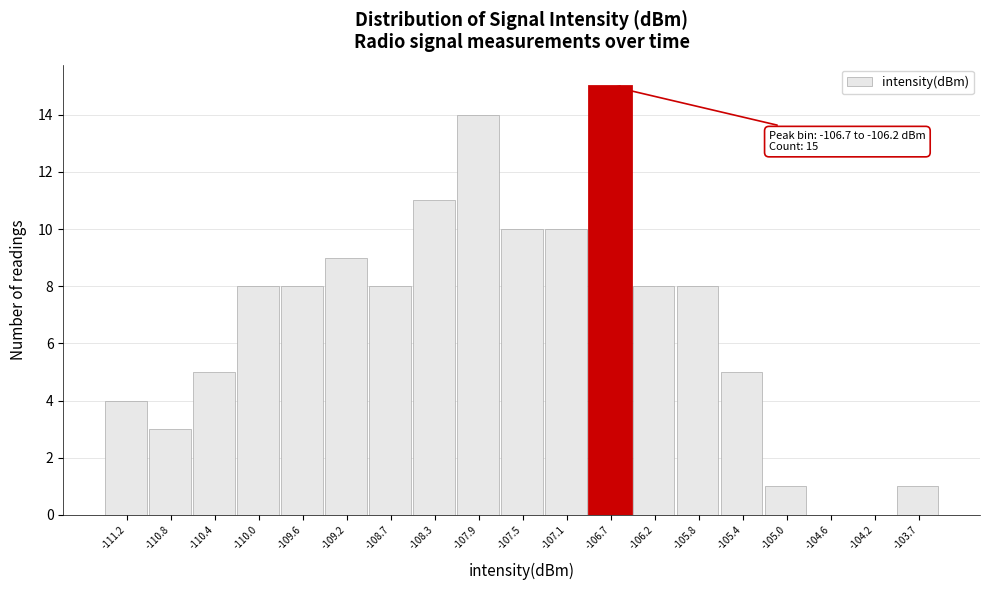

Reading right to left, what are all the values shown in this chart?

-103.7=1	-104.2=0	-104.6=0	-105.0=1	-105.4=5	-105.8=8	-106.2=8	-106.7=15	-107.1=10	-107.5=10	-107.9=14	-108.3=11	-108.7=8	-109.2=9	-109.6=8	-110.0=8	-110.4=5	-110.8=3	-111.2=4